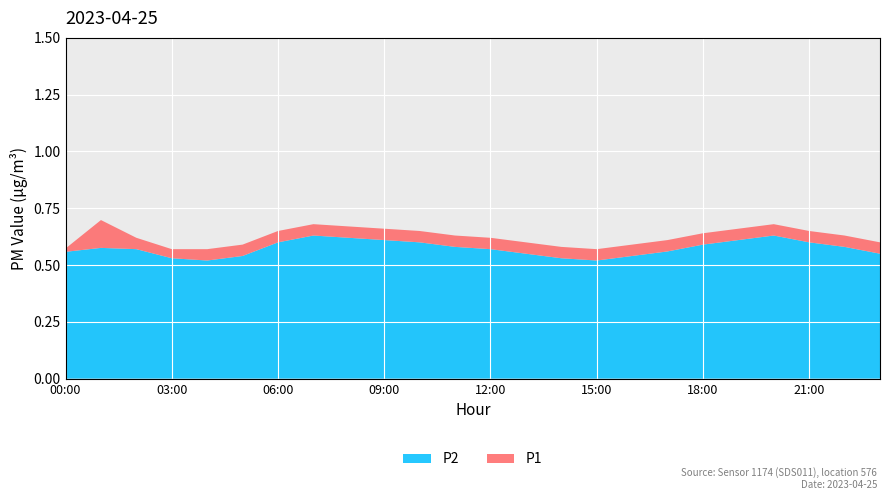

True or false: P2 has a value of 0.9 at 03:00.

False